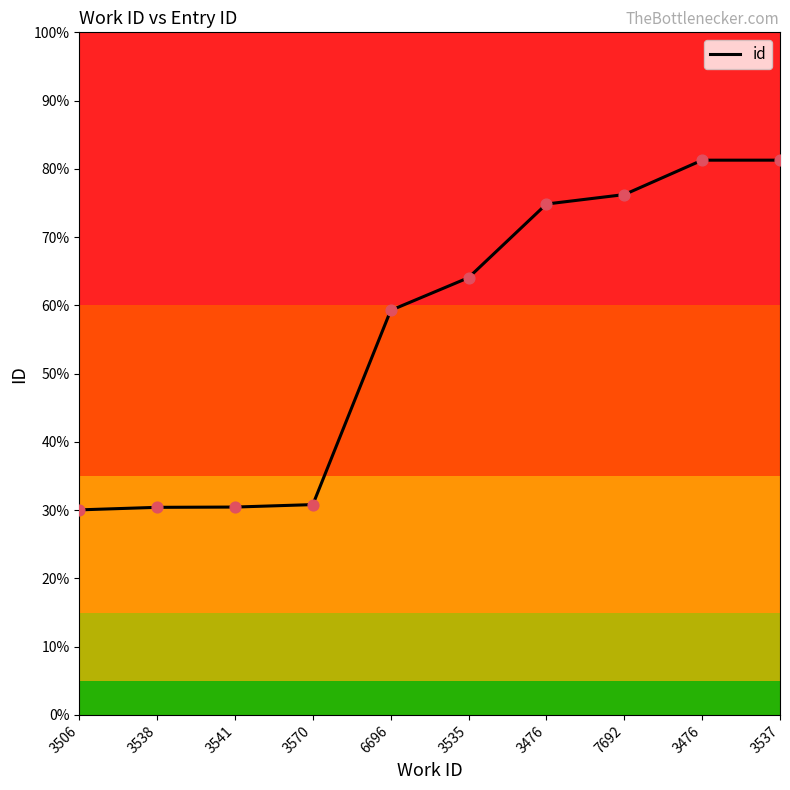

Which has a higher value, 3476 or 6696?

3476